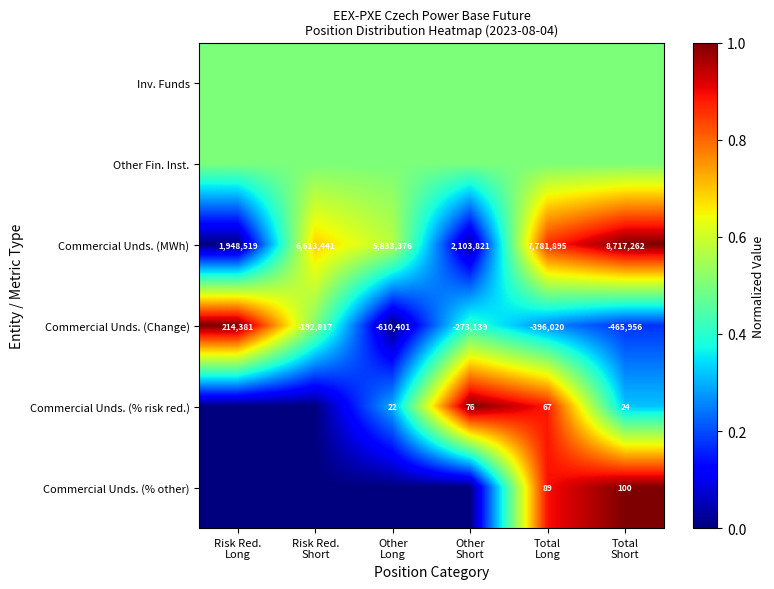

What is the difference between the second highest and minimum values in the Commercial Unds. (Change) series?

417584.0